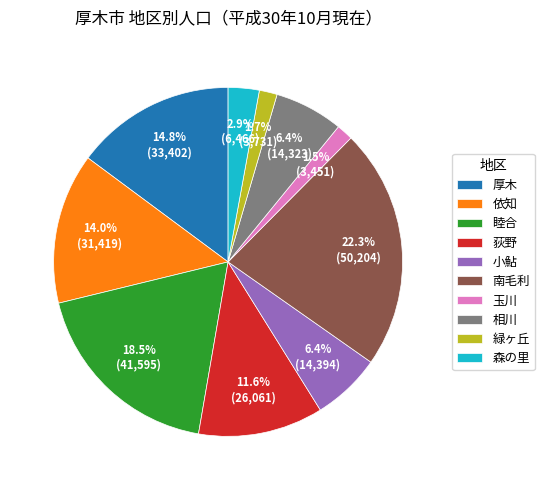

Which has a higher value, 小鮎 or 依知?

依知